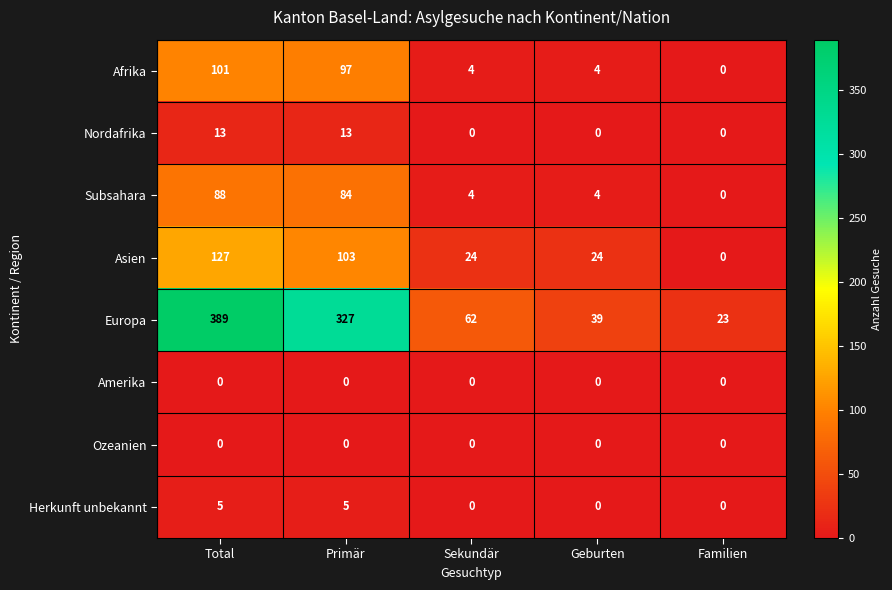

List the labels in order of Europa value, smallest first.

Familien, Geburten, Sekundär, Primär, Total